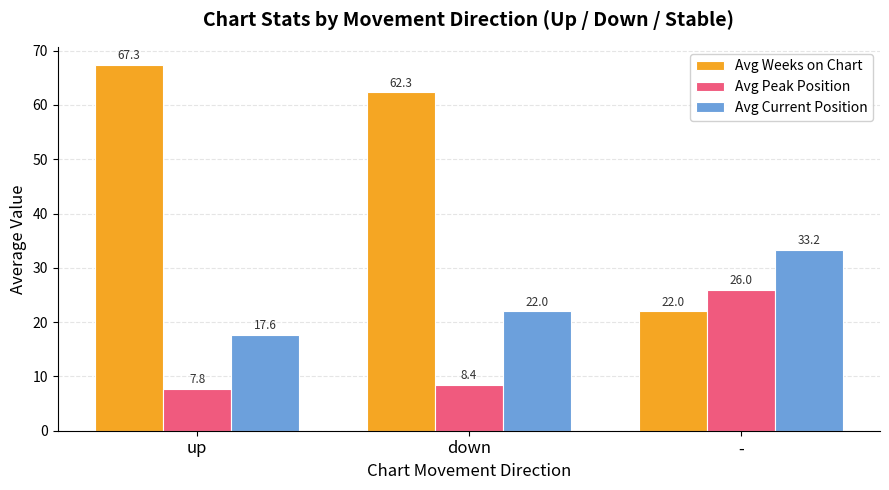

What is the difference between the Avg Peak Position values at down and up?

0.7